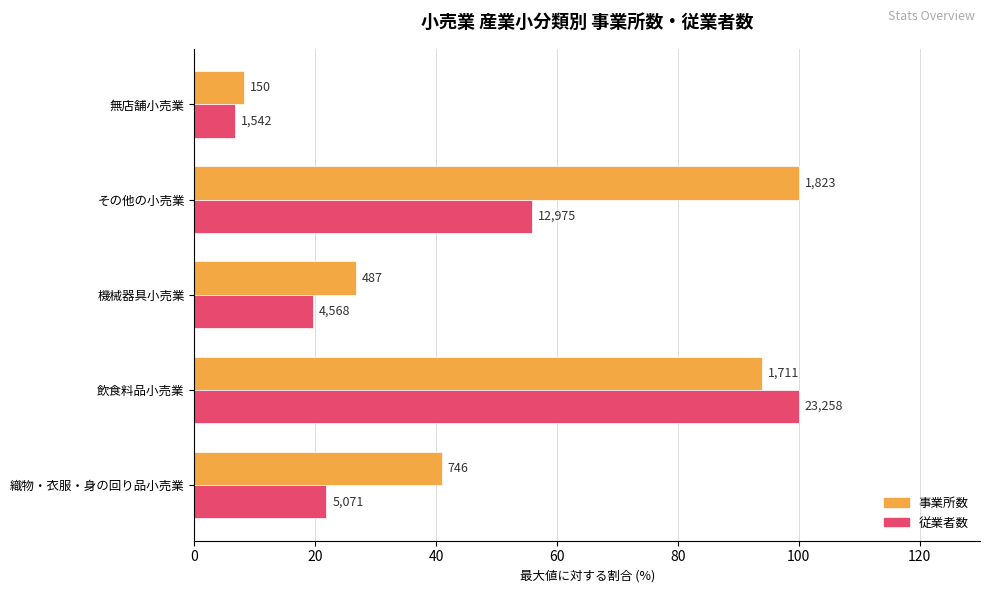

What are all the series names shown in the legend?

事業所数, 従業者数